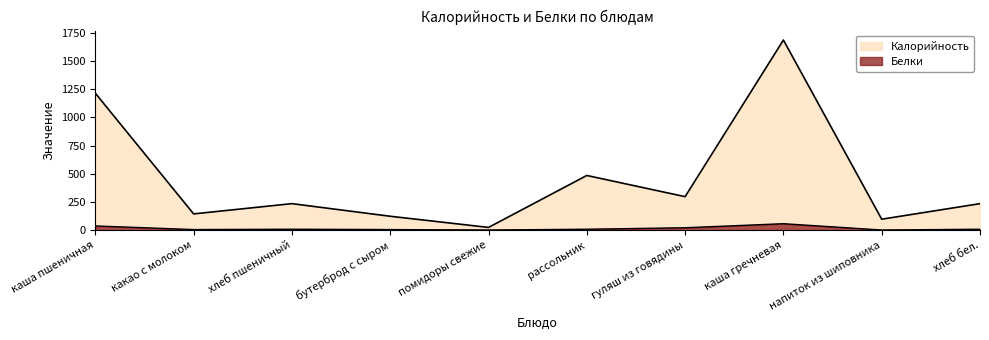

What is the maximum value shown in the chart?

1687